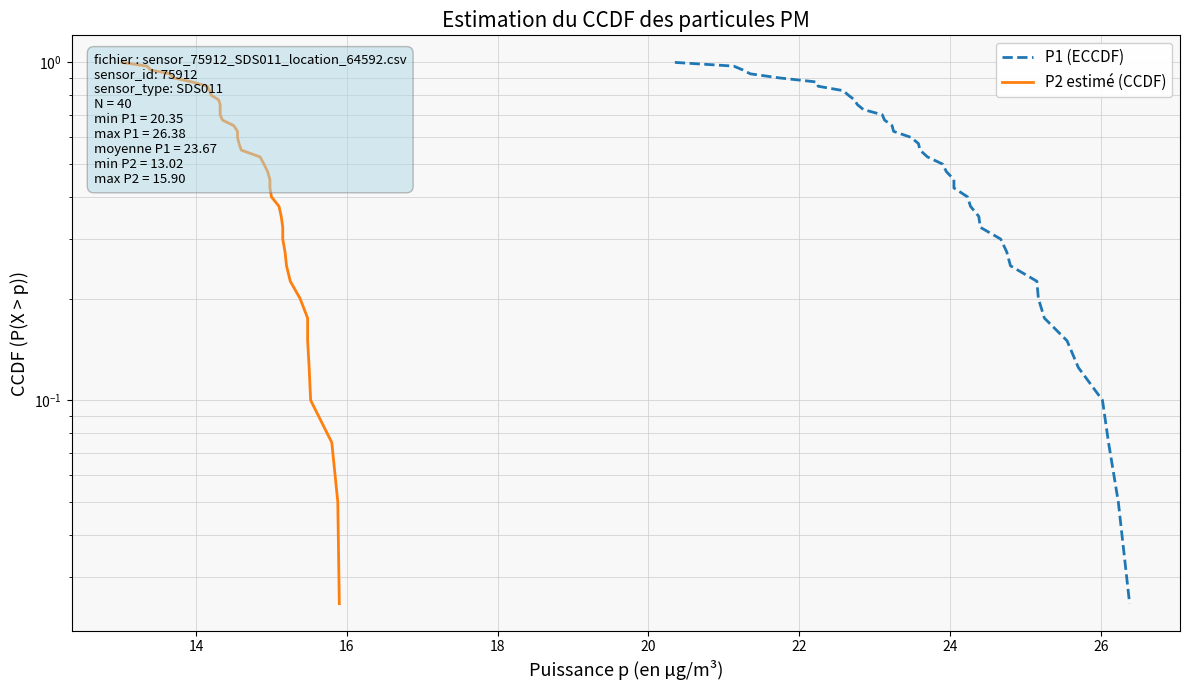

How many lines are shown in the chart?

2